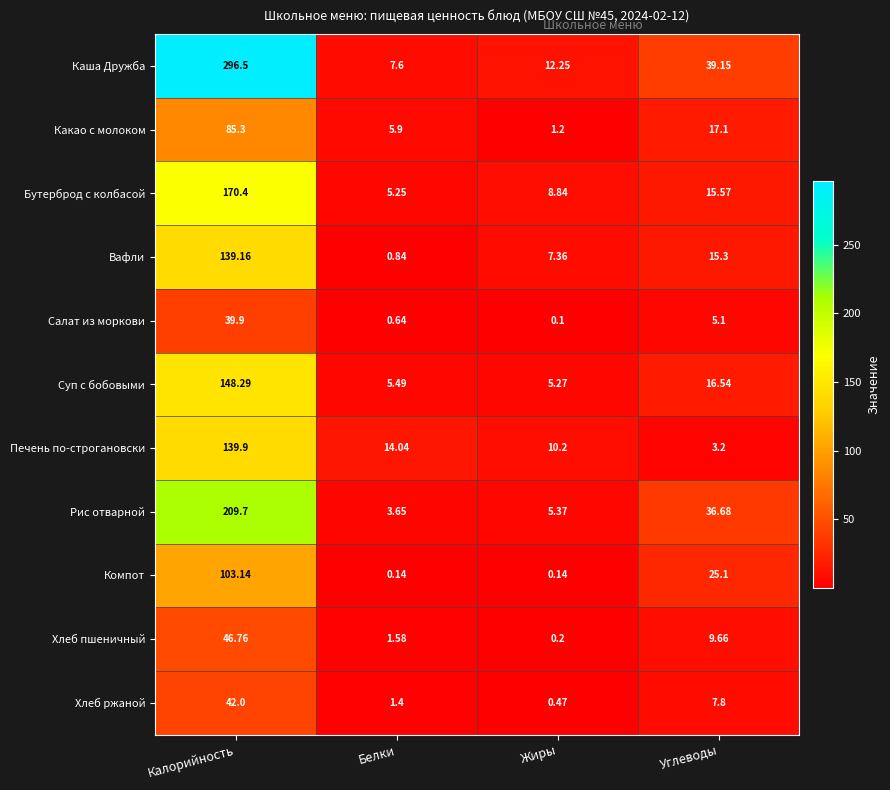

At Жиры, list the series in order from smallest to largest.

Салат из моркови, Компот, Хлеб пшеничный, Хлеб ржаной, Какао с молоком, Суп с бобовыми, Рис отварной, Вафли, Бутерброд с колбасой, Печень по-строгановски, Каша Дружба